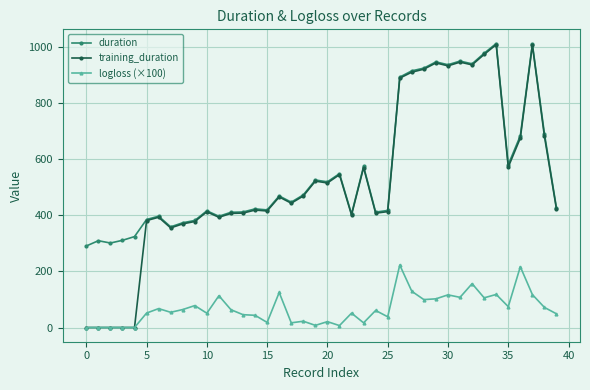

What is the minimum value for duration?

290.2